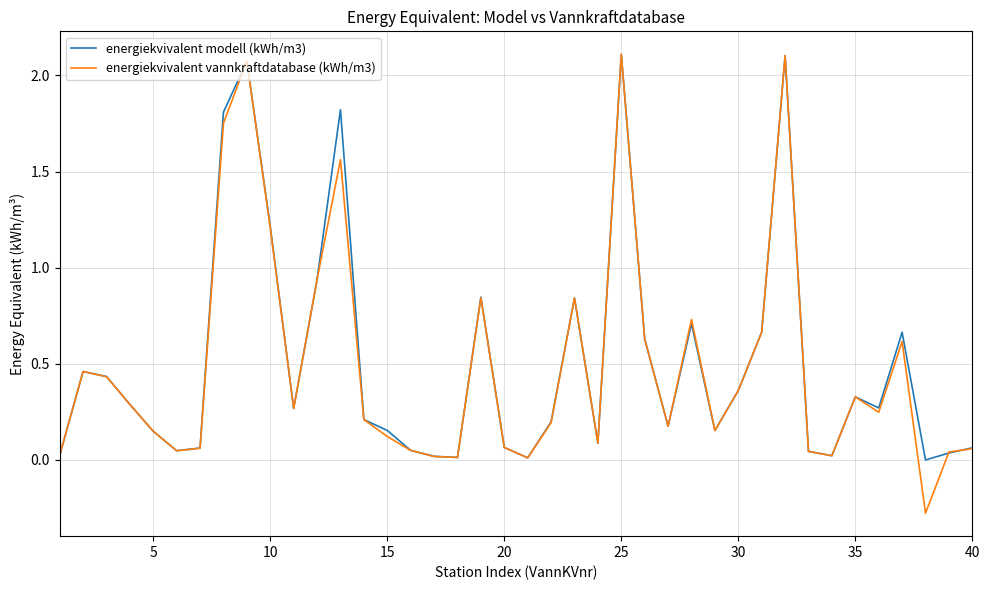

What is the highest value of the energiekvivalent vannkraftdatabase (kWh/m3) series?

2.1